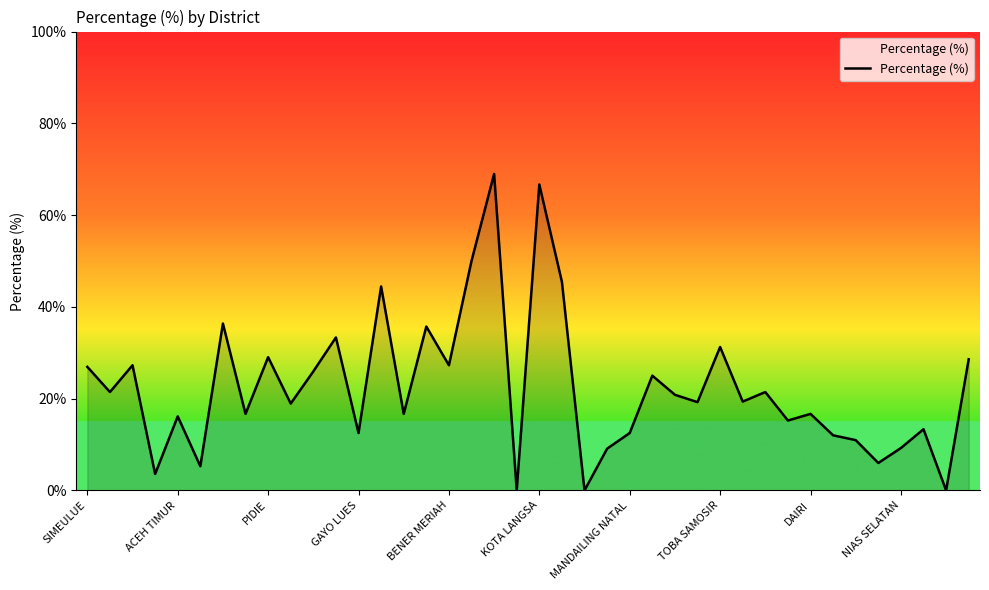

What is the difference between the maximum and minimum values?

69.0